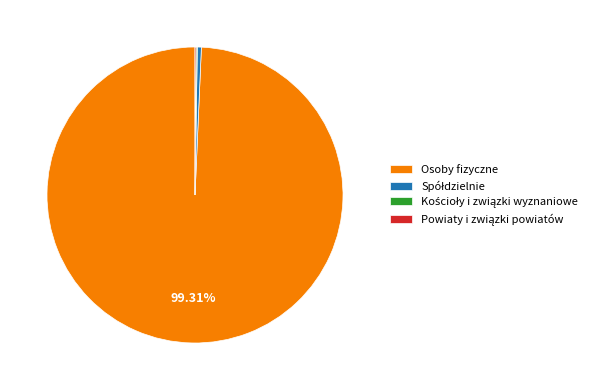

Is there a majority slice in this chart?

Yes